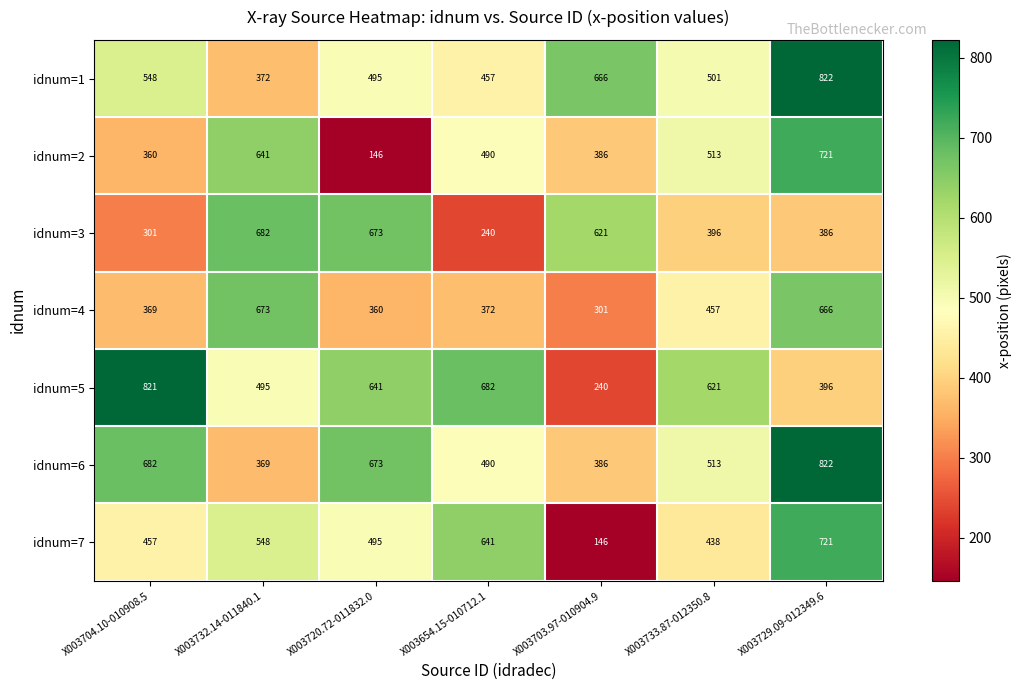

Count the number of categories in the chart.

7